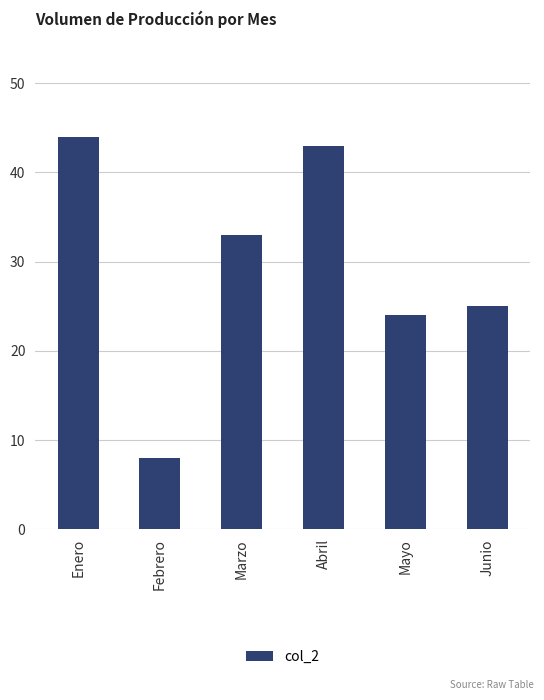

What is the approximate value at Enero, to the nearest 10?

40